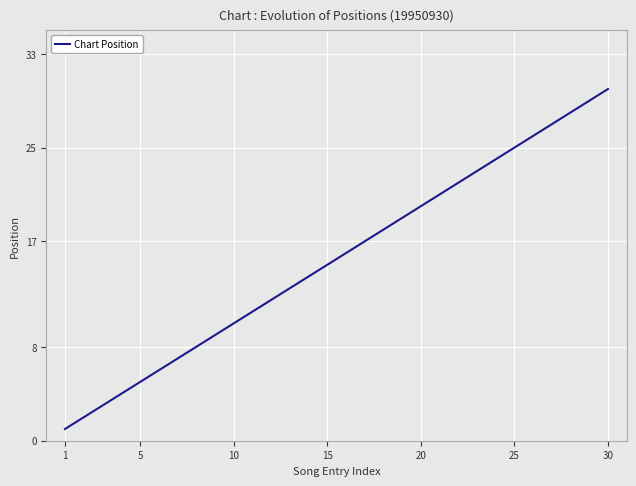

What is the difference between the maximum and minimum values?

29